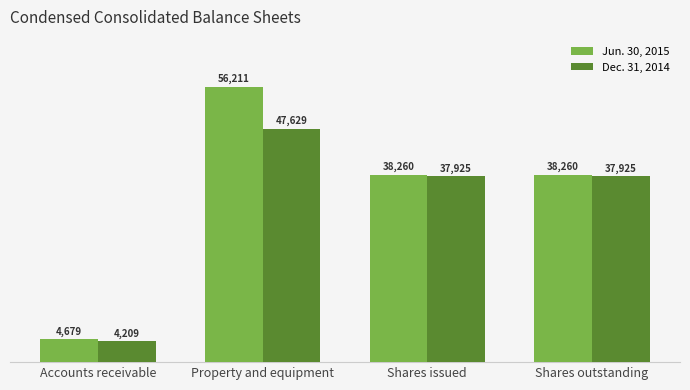

How many bars are there in total?

8